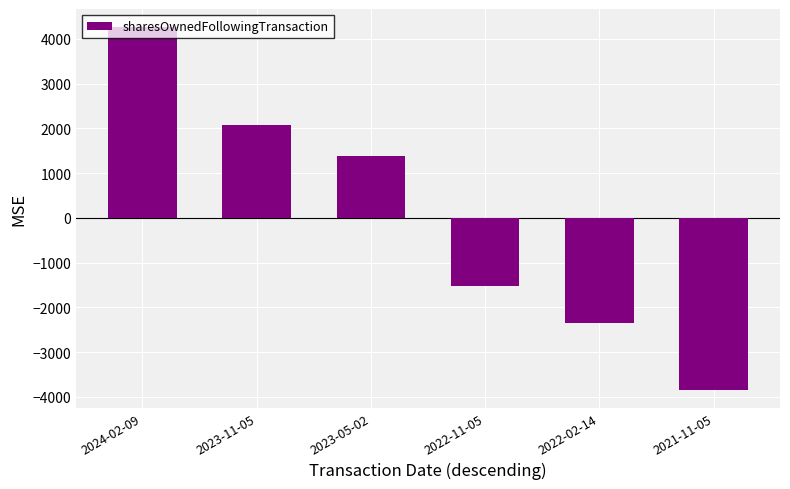

What position from the right is 2023-11-05?

5